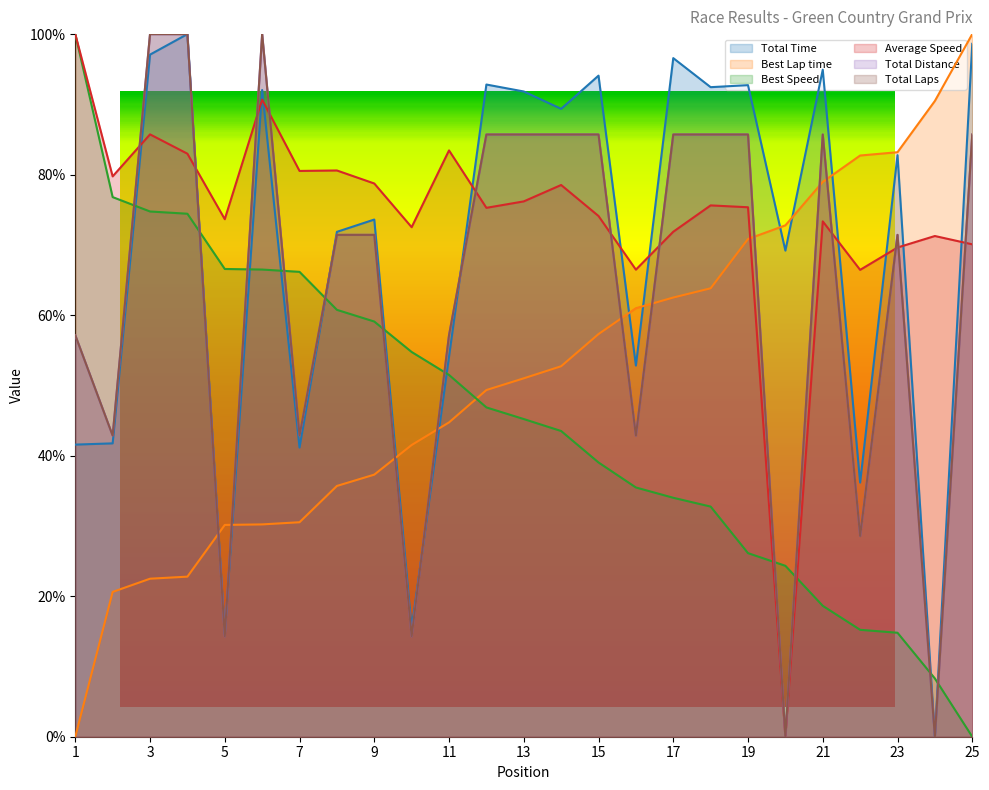

Reading left to right, list all the values displayed in this chart.

Total Time: 41.6	41.8	97.1	100.0	14.6	92.0	41.2	71.9	73.6	15.4	54.1	92.8	91.8	89.4	94.1	52.8	96.6	92.4	92.7	69.2	94.9	36.2	82.8	0.0	98.6
Best Lap time: 0.0	20.6	22.5	22.8	30.1	30.2	30.5	35.7	37.3	41.5	44.7	49.3	51.0	52.7	57.3	61.0	62.5	63.8	70.8	72.8	79.0	82.7	83.2	90.5	100.0
Best Speed: 100.0	76.8	74.8	74.4	66.6	66.5	66.2	60.8	59.1	54.8	51.5	46.9	45.2	43.5	39.0	35.5	34.0	32.8	26.1	24.3	18.6	15.2	14.8	8.3	0.0
Average Speed: 100.0	79.8	85.7	83.0	73.7	90.7	80.5	80.6	78.7	72.5	83.4	75.3	76.2	78.5	74.1	66.5	71.9	75.6	75.4	0.0	73.3	66.4	69.6	71.3	70.1
Total Distance: 57.1	42.9	100.0	100.0	14.3	100.0	42.9	71.4	71.4	14.3	57.1	85.7	85.7	85.7	85.7	42.9	85.7	85.7	85.7	0.0	85.7	28.6	71.4	0.0	85.7
Total Laps: 57.1	42.9	100.0	100.0	14.3	100.0	42.9	71.4	71.4	14.3	57.1	85.7	85.7	85.7	85.7	42.9	85.7	85.7	85.7	0.0	85.7	28.6	71.4	0.0	85.7